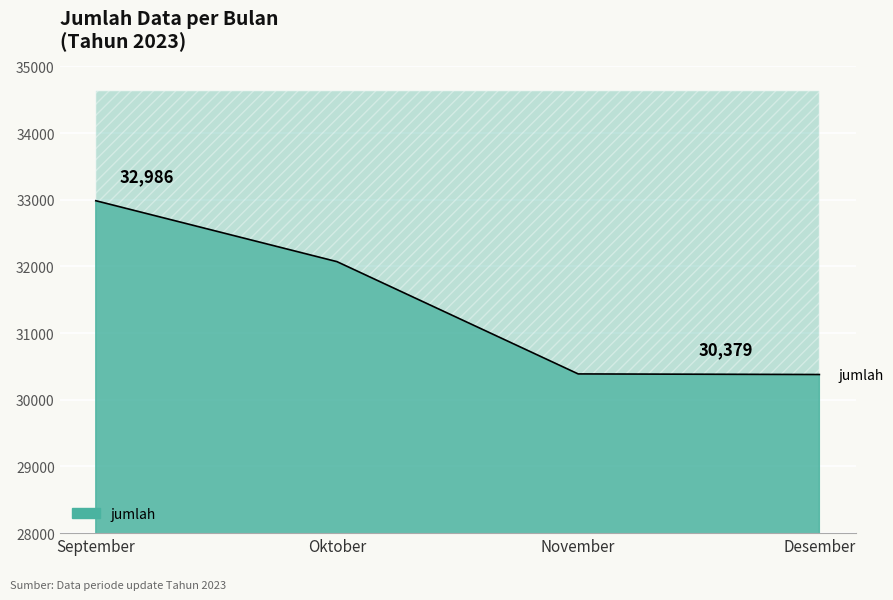

At which label does the data first exceed 32072?

September